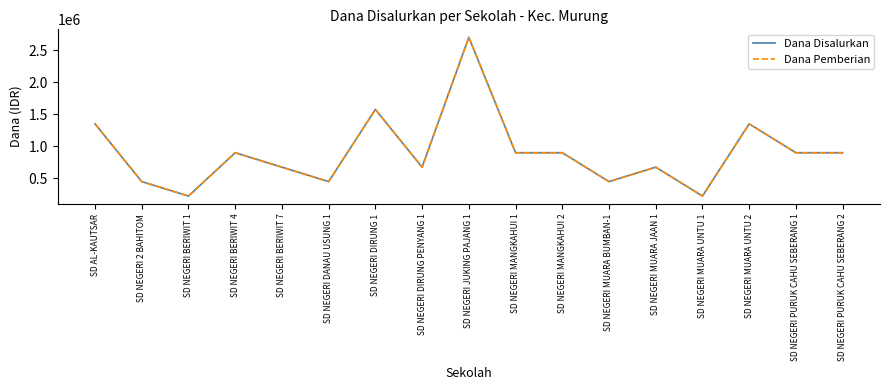

What is the greatest value displayed?

2700000